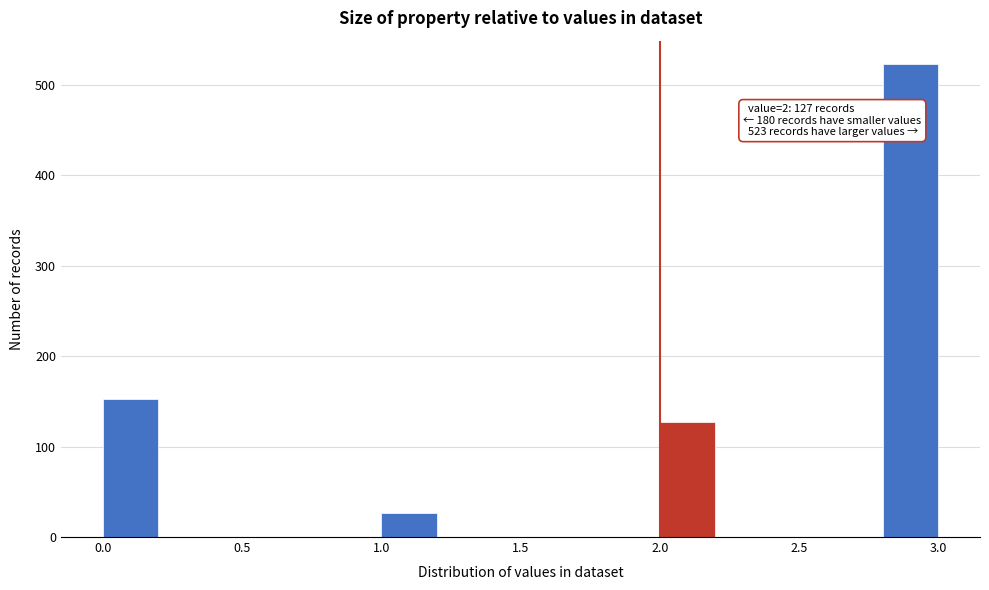

Which range on the x-axis has the tallest bar?

2.8 to 3.0